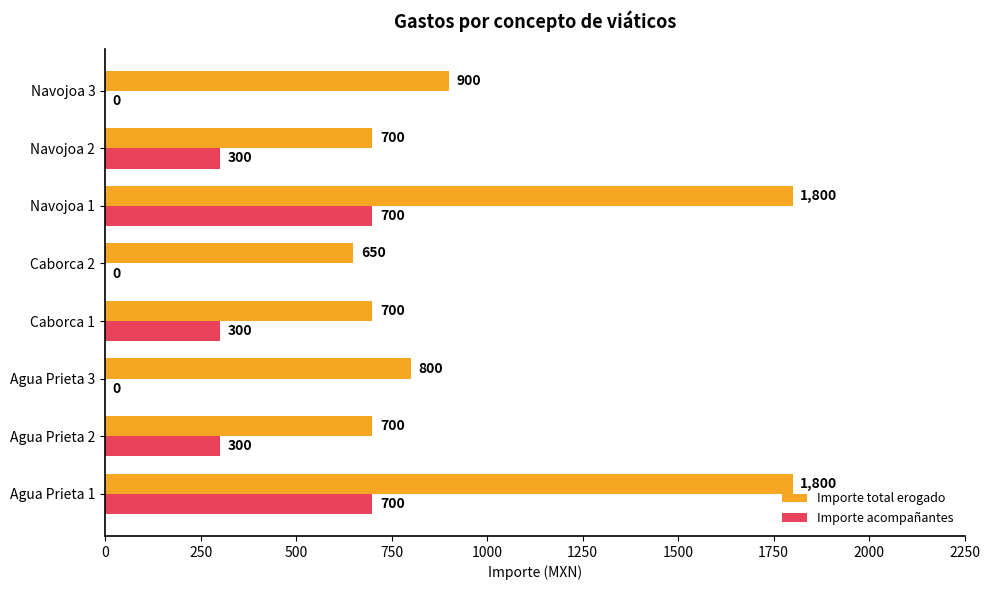

Is the value of Importe acompañantes at Navojoa 3 greater than the value of Importe total erogado at Agua Prieta 2?

No